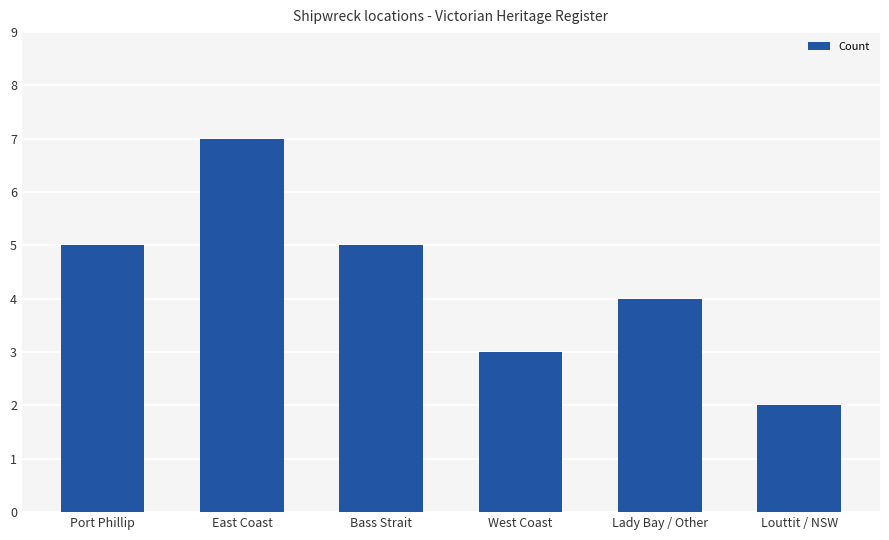

Which has a higher value, East Coast or Bass Strait?

East Coast